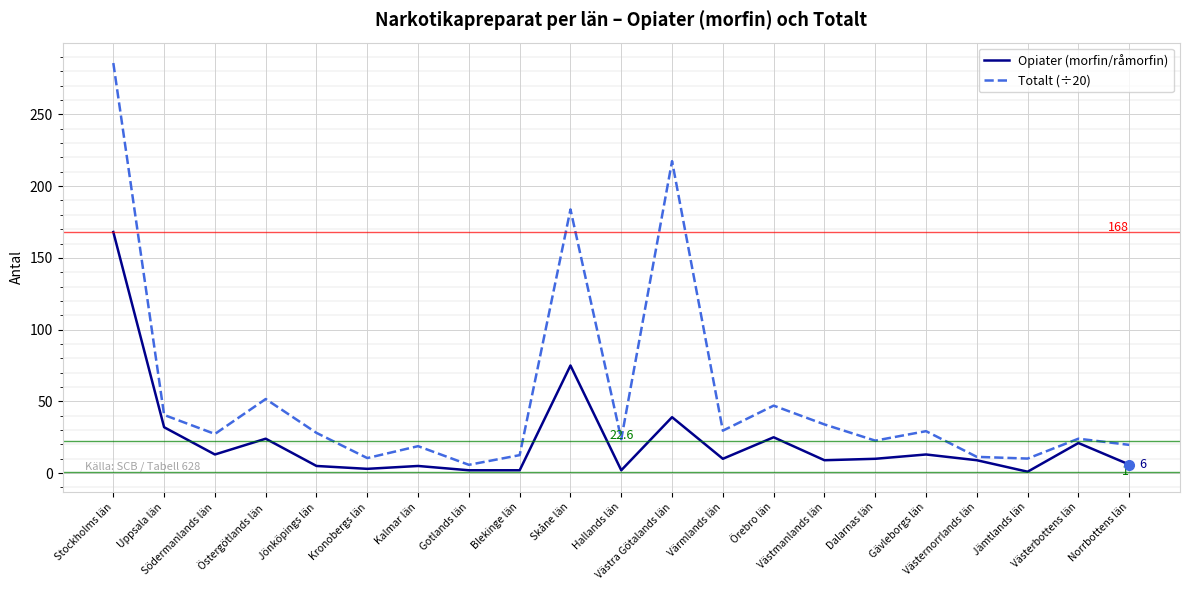

Count the number of data series in this chart.

2